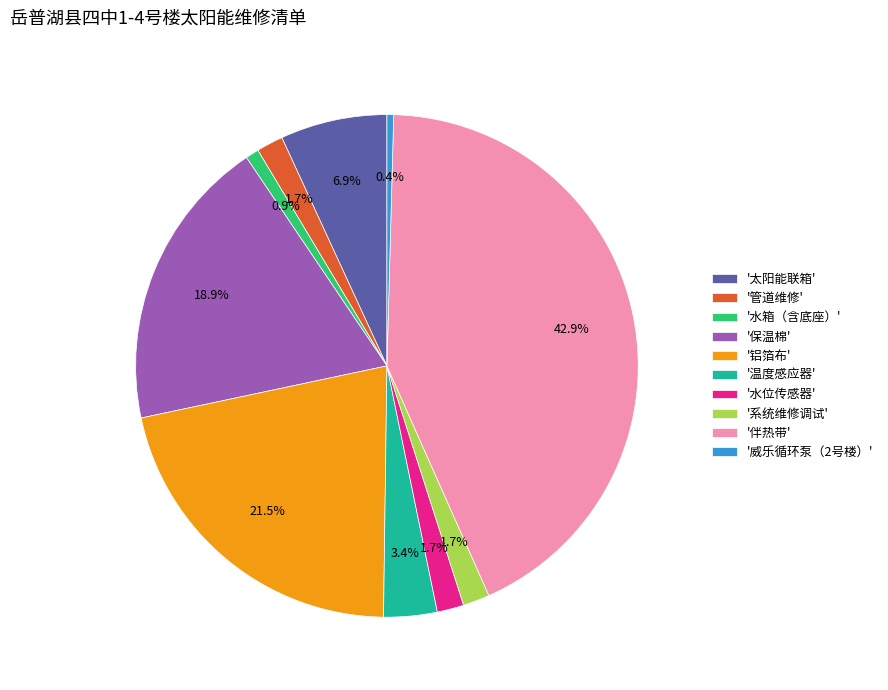

Between '系统维修调试' and '保温棉', which is larger?

'保温棉'